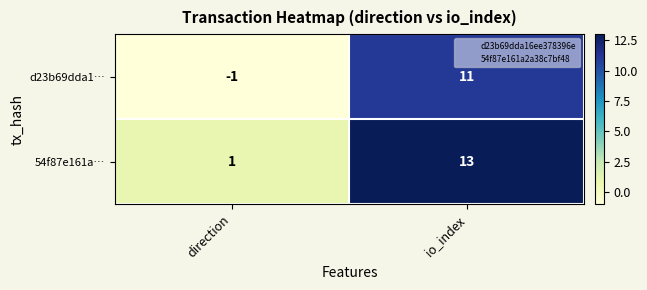

Rank the series at direction from highest to lowest value.

54f87e161a…, d23b69dda1…